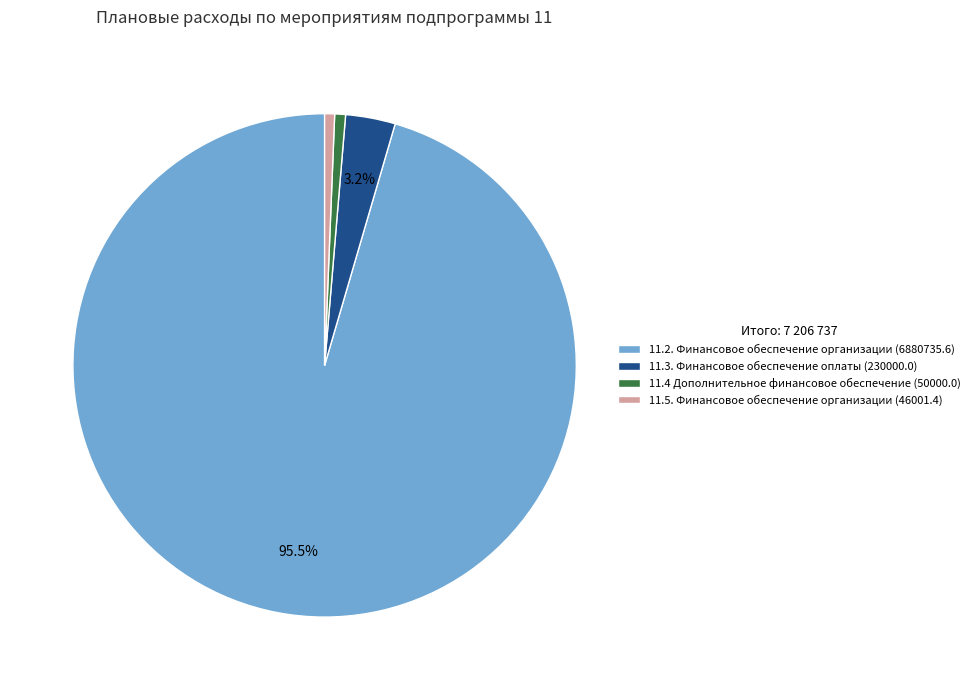

Is there a majority slice in this chart?

Yes